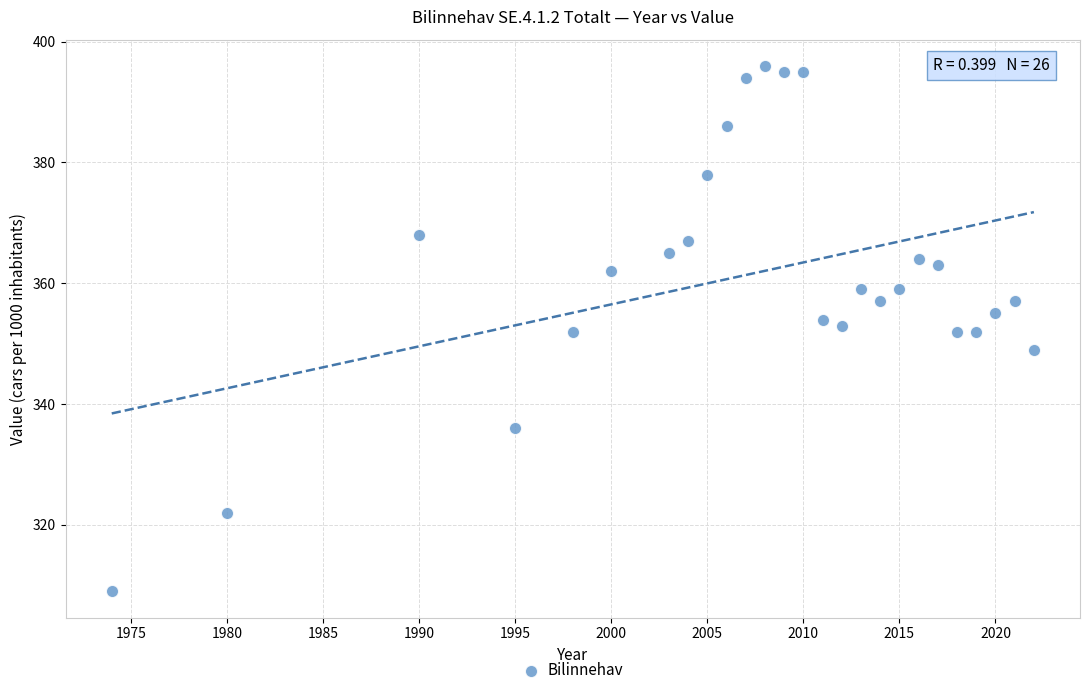

What is the range of Y values (max minus min)?

87